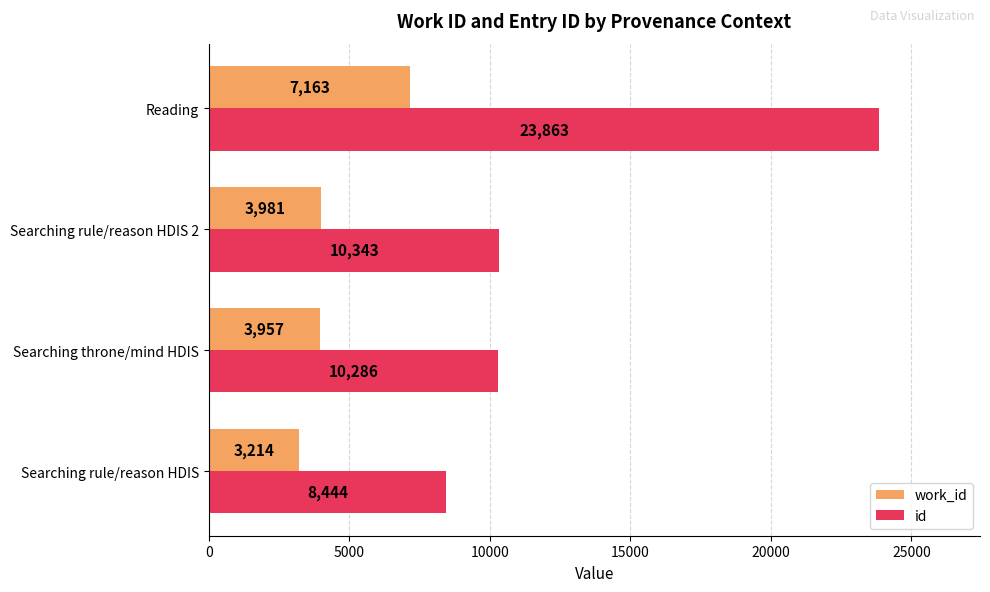

What are all the series names shown in the legend?

work_id, id